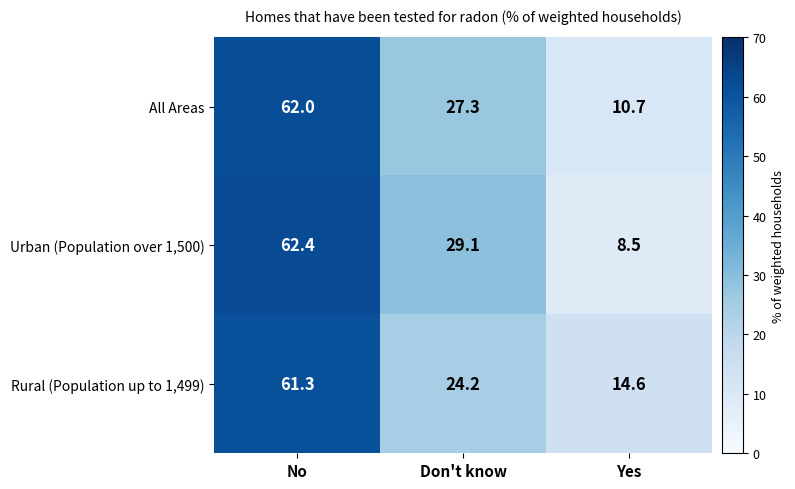

Is it true that Urban (Population over 1,500) equals 33.6 at No?

False